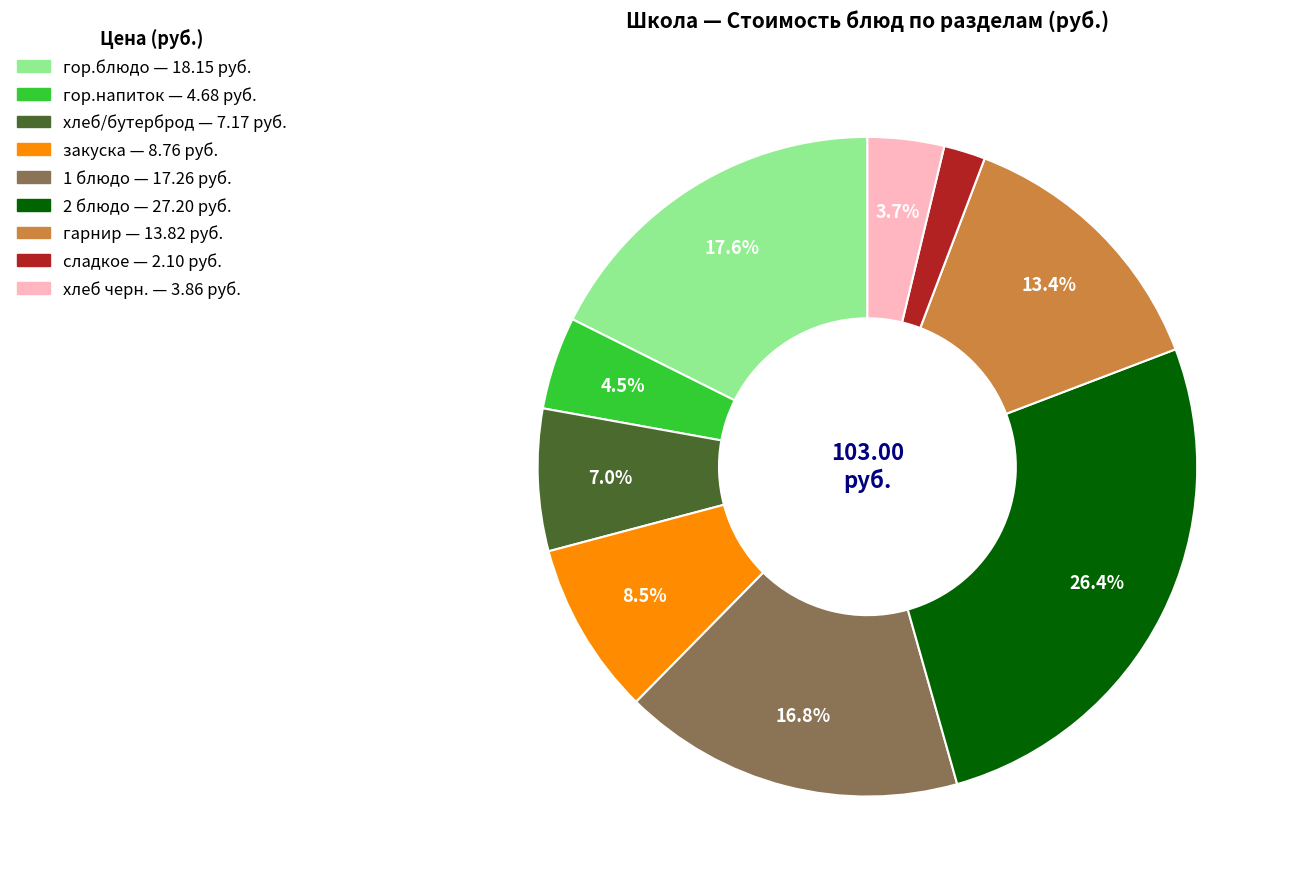

What is the ratio of the value at гор.напиток to the value at гарнир?

0.3